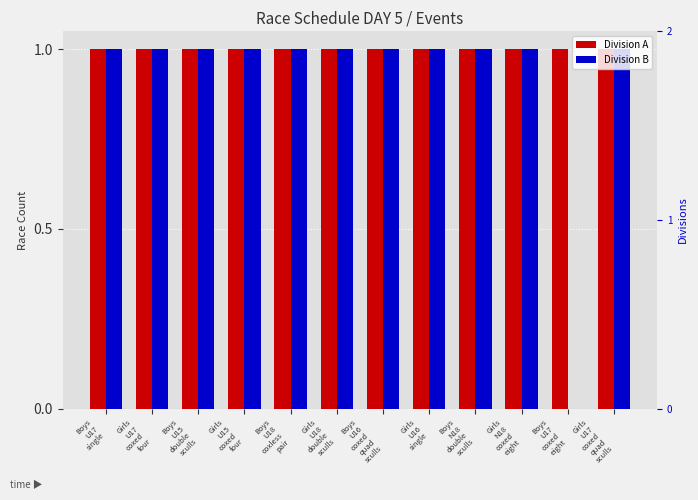

Which series changed the most between Girls
U18
double
sculls and Boys
U16
coxed
quad
sculls?

Division A